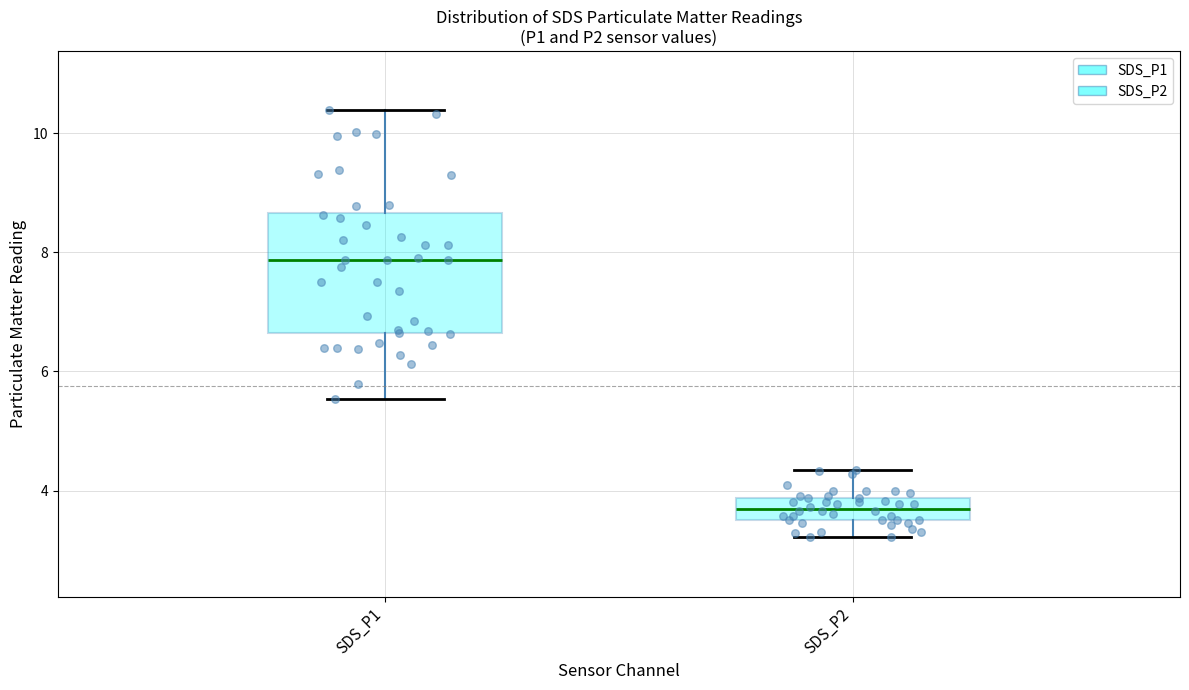

Comparing the boxes themselves (not the whiskers), which one is the tallest?

SDS_P1